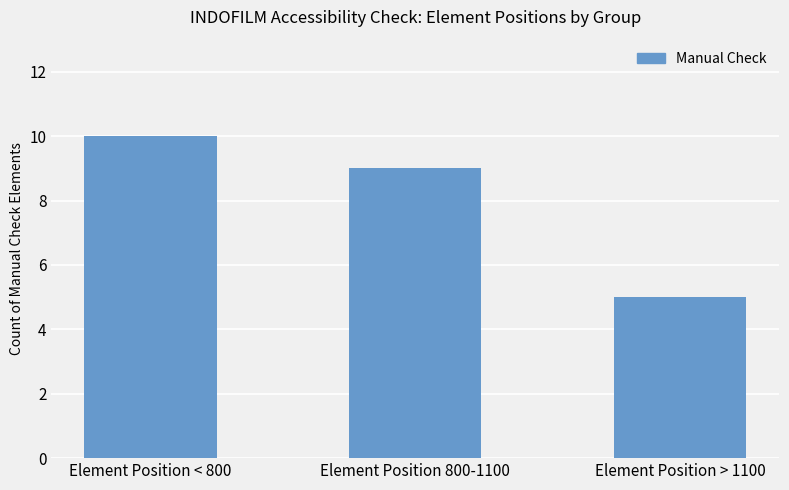

How many bars are there in total?

3